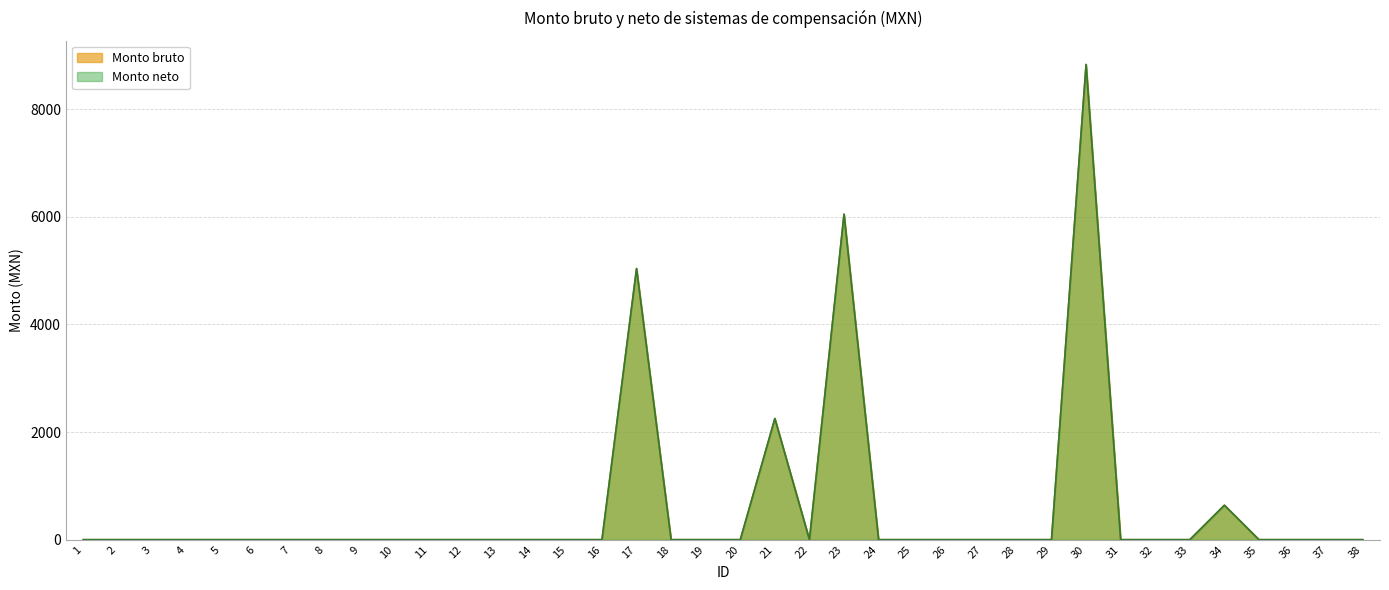

Does the chart display data point markers on the line(s)?

No